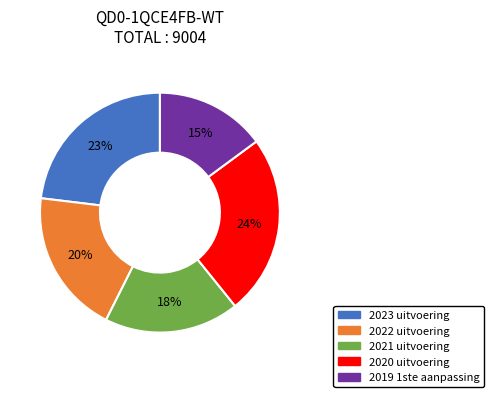

Which category has the smallest portion of the pie?

2019 1ste aanpassing